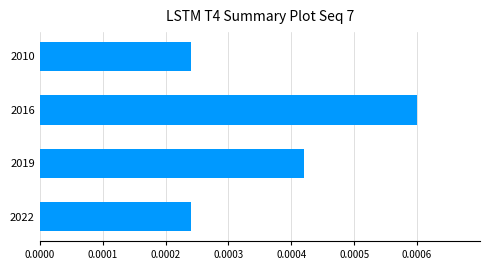

How many categories are shown in the chart?

4